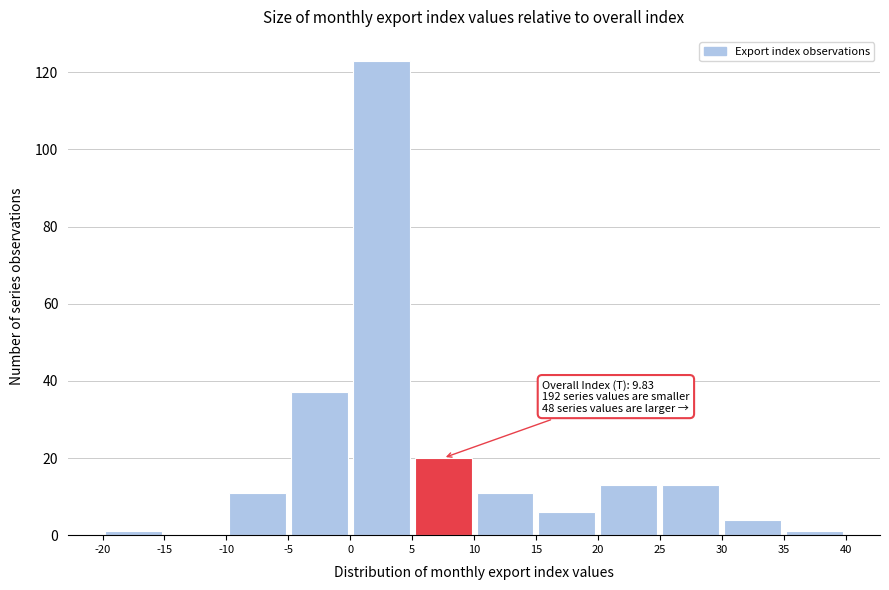

Over which range of the x-axis is the bar tallest?

0 to 5